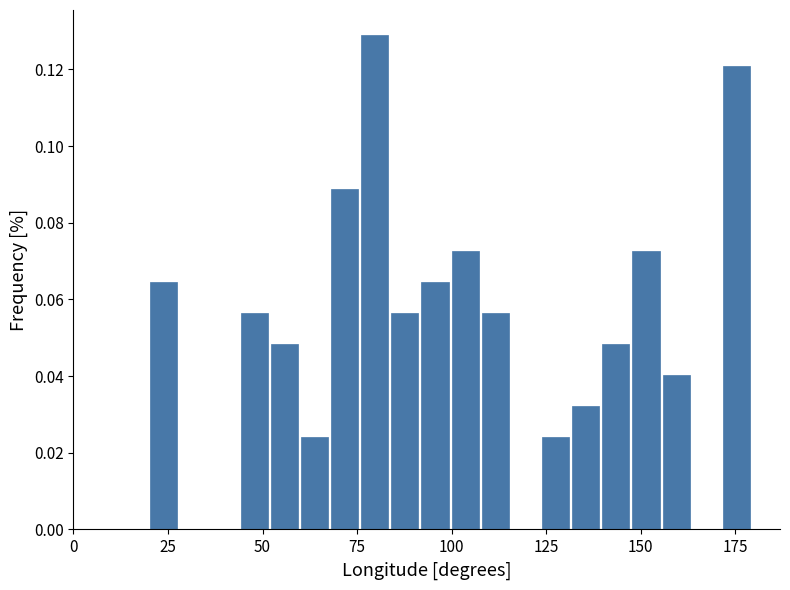

Read against the x-axis, roughly where is the centre of the tallest bar?

80